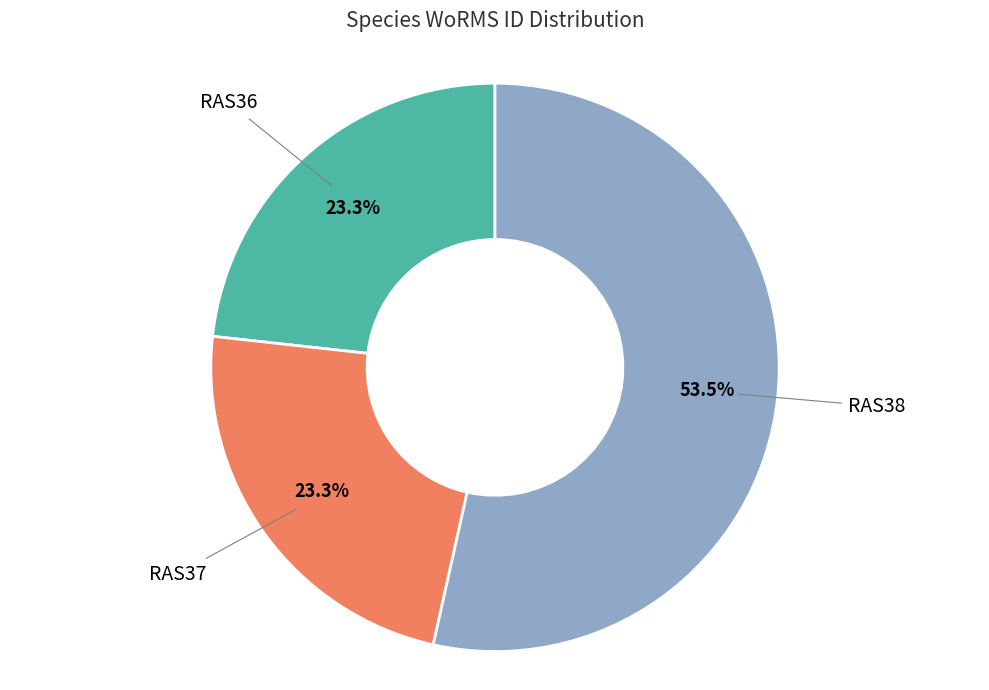

Is there any slice that represents more than half of the pie?

Yes